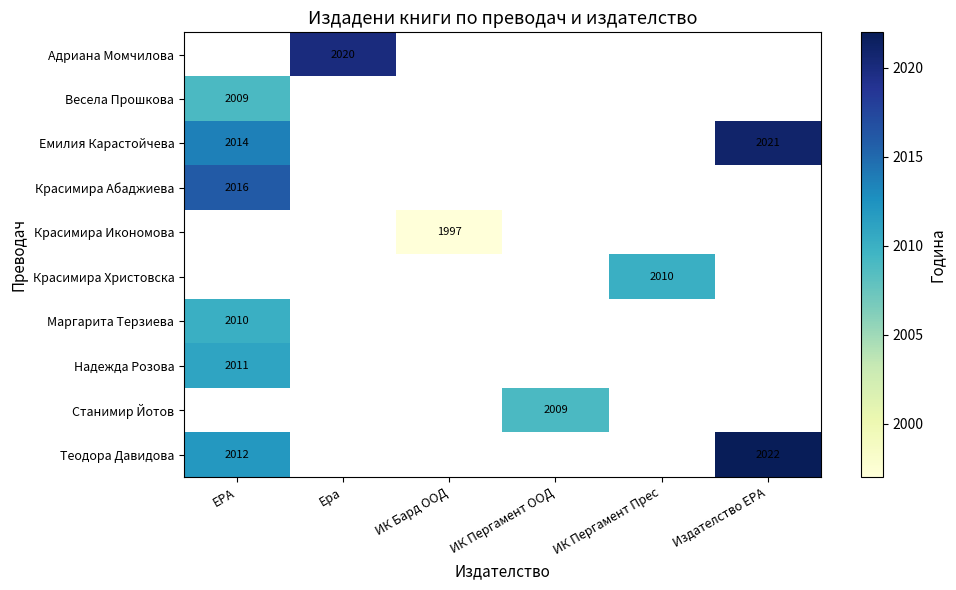

True or false: Весела Прошкова has a value of 939 at ЕРА.

False